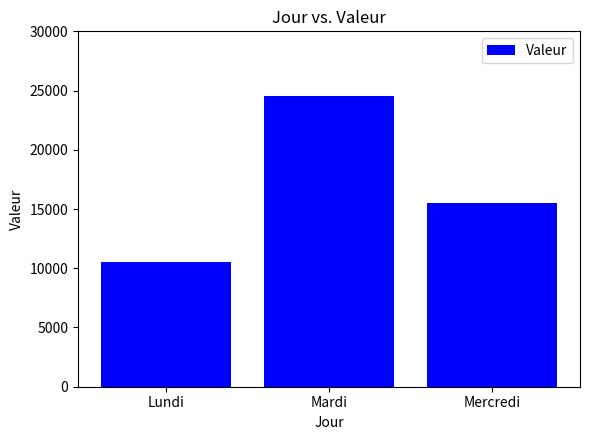

What is the ratio of the value at Mardi to the value at Mercredi?

1.6